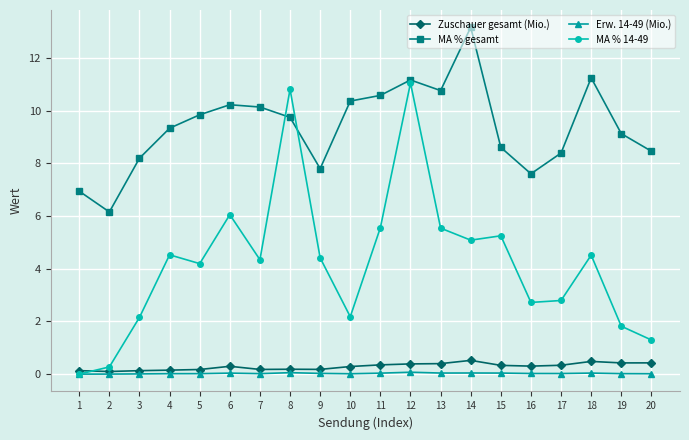

At which category is the sum across all series the highest?

12